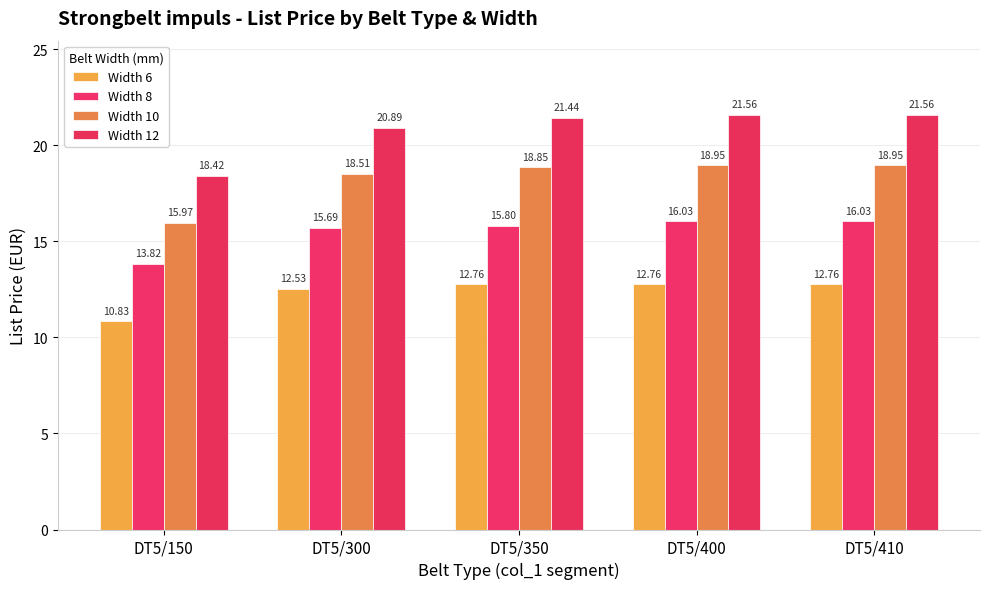

What are all the series names shown in the legend?

Width 6, Width 8, Width 10, Width 12